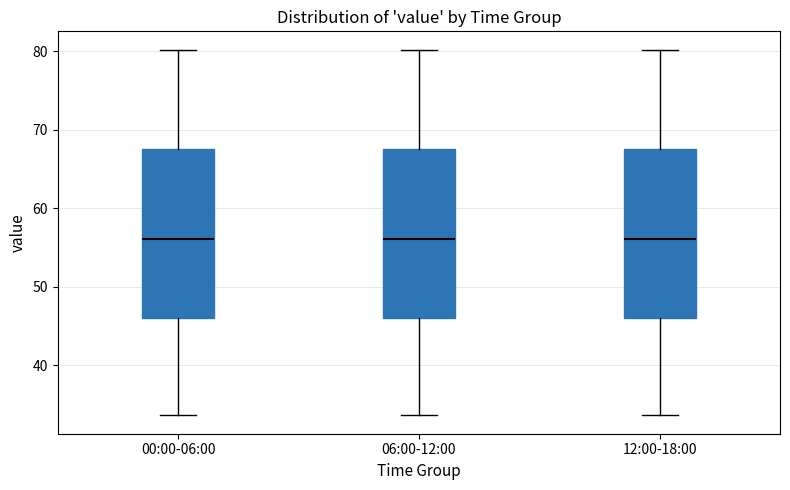

Reading left to right, transcribe this box plot: for each box, give where its median line is, the range the box spans, and where its two whiskers end, as read against the y-axis. The values are not printed on the chart, so give them approximately, as read against the axis.

00:00-06:00: median 56, box 46 to 68, whiskers 34 to 80
06:00-12:00: median 56, box 46 to 68, whiskers 34 to 80
12:00-18:00: median 56, box 46 to 68, whiskers 34 to 80